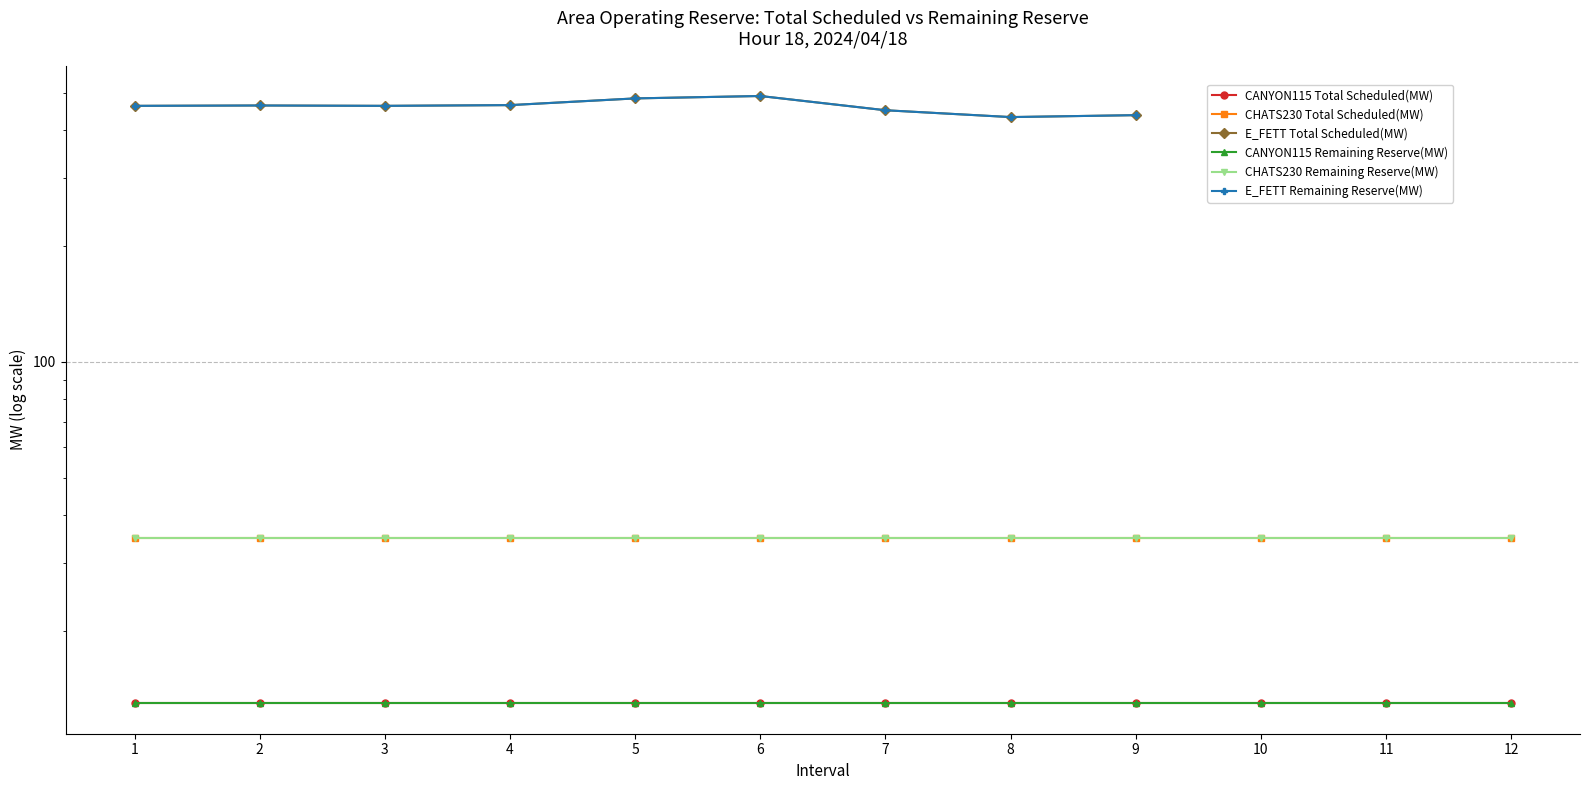

Is this an area chart (filled region under the line)?

No